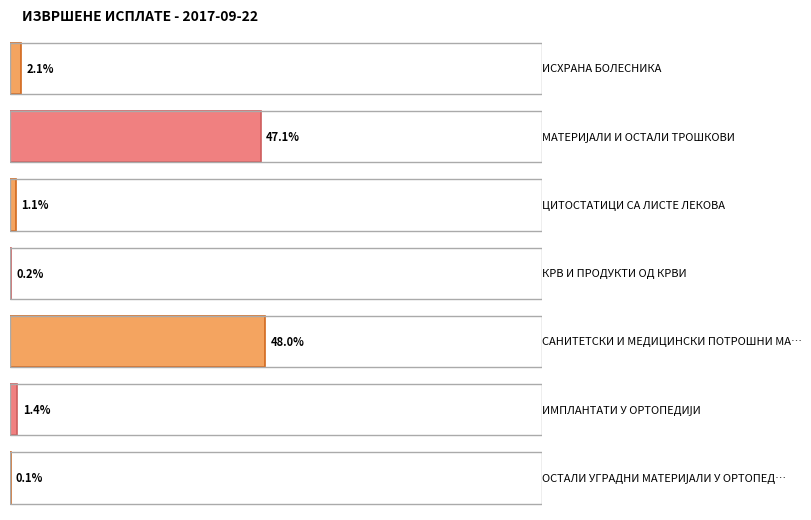

Is it true that the value at КРВ И ПРОДУКТИ ОД КРВИ is 14137.1?

False